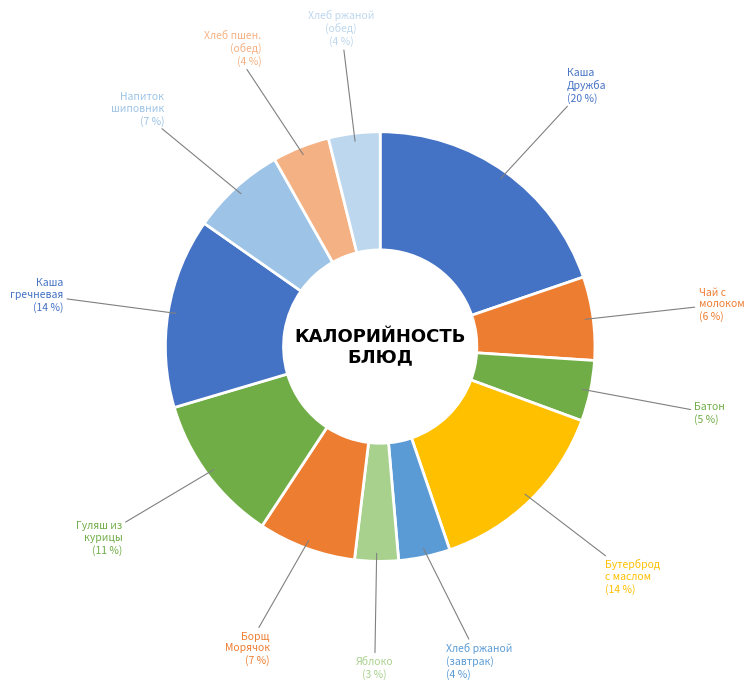

How many slices are in this pie chart?

12